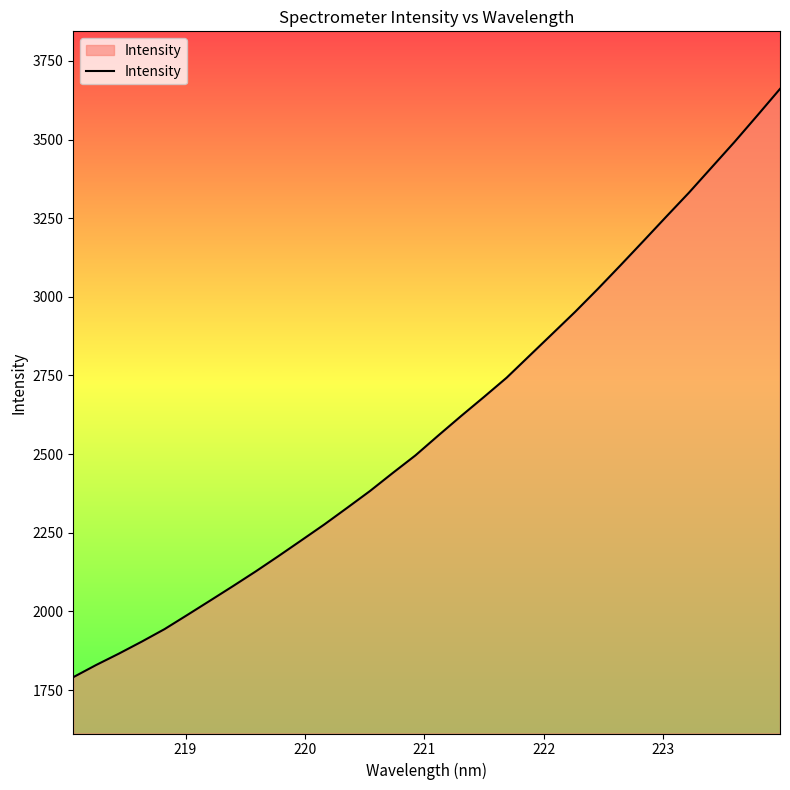

What is the smallest value displayed?

1790.8